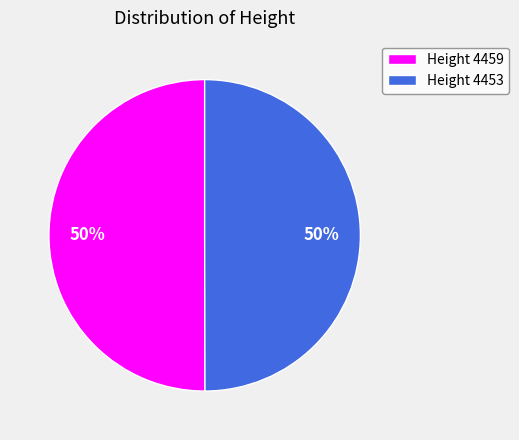

Combined, do Height 4459 and Height 4453 account for over 50%?

Yes